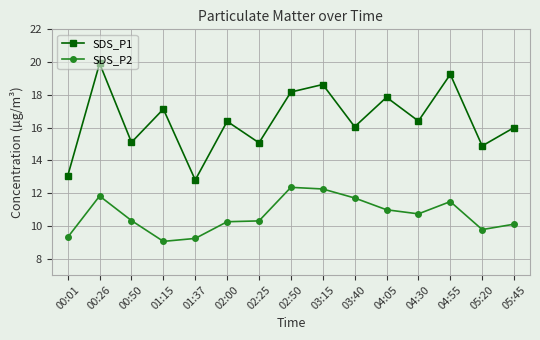

Rank the series by their maximum value, from highest to lowest.

SDS_P1, SDS_P2